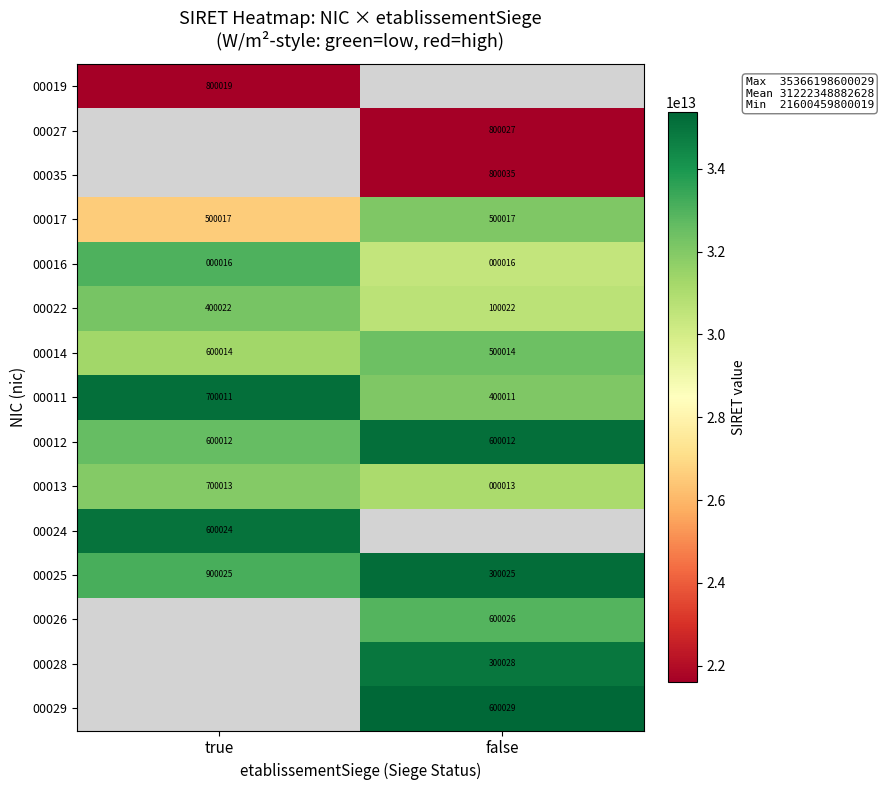

At which label is 00016 closest to 16?

true